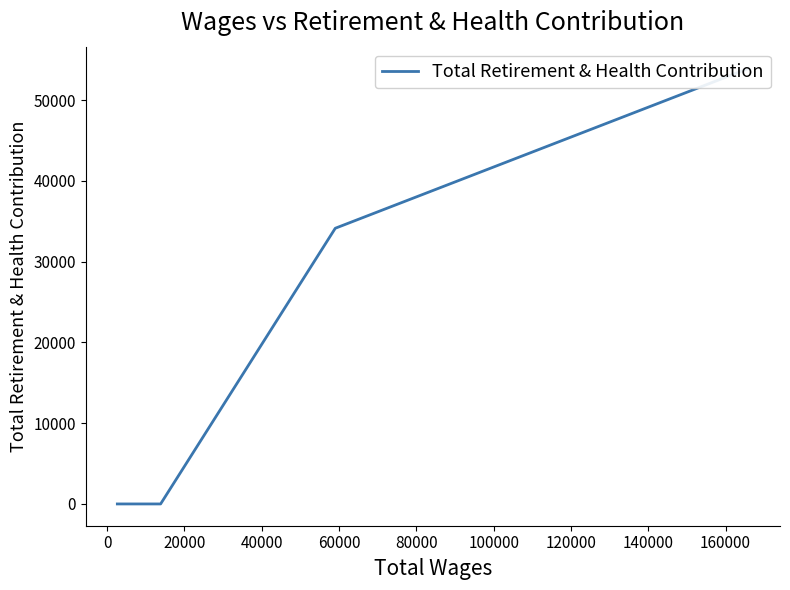

What position from the right is 100000?

3